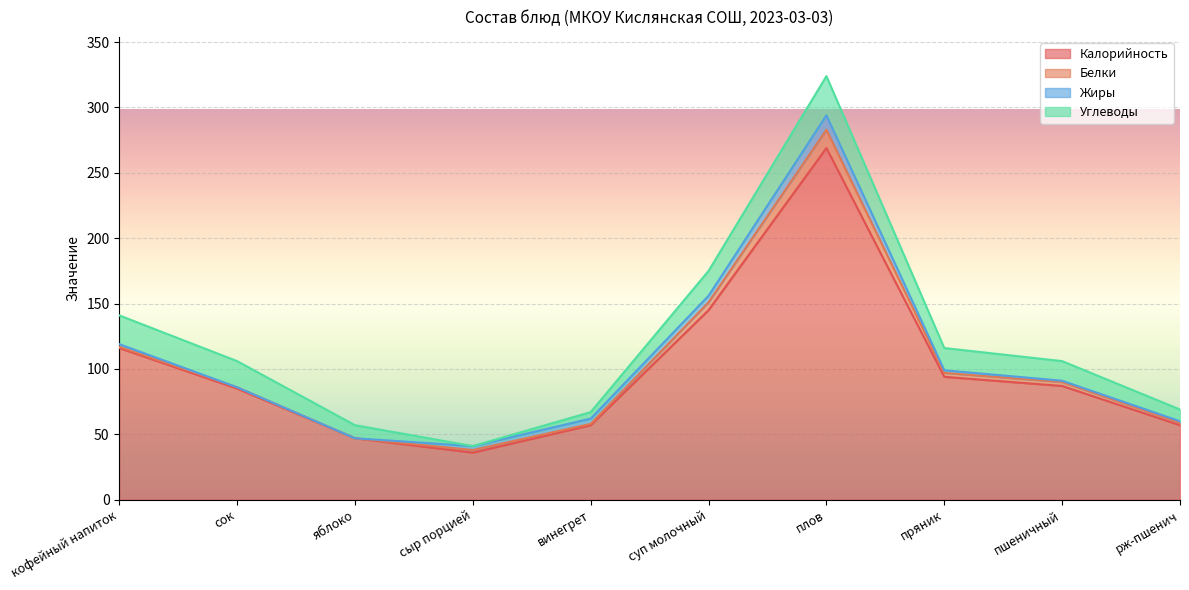

What is the difference between the Углеводы values at сыр порцией and яблоко?

10